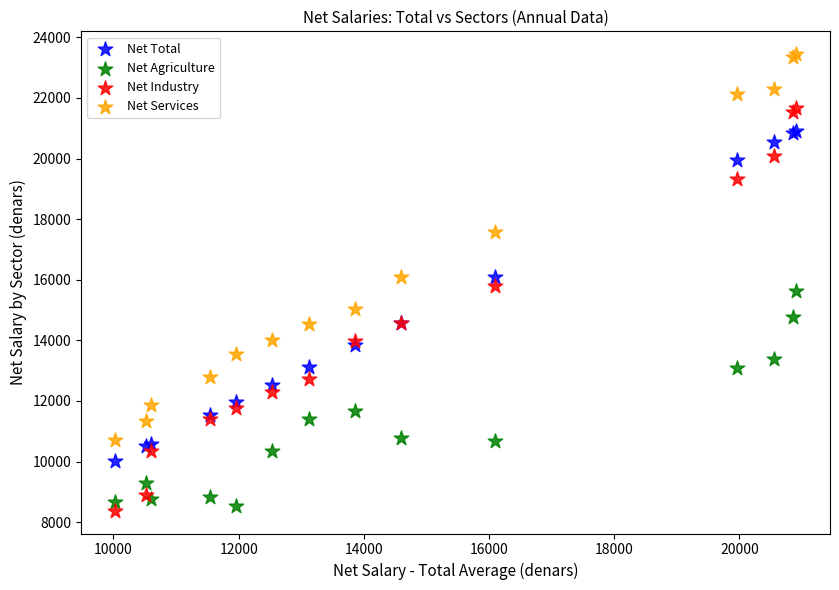

Which series reaches the maximum Y coordinate?

Net Services